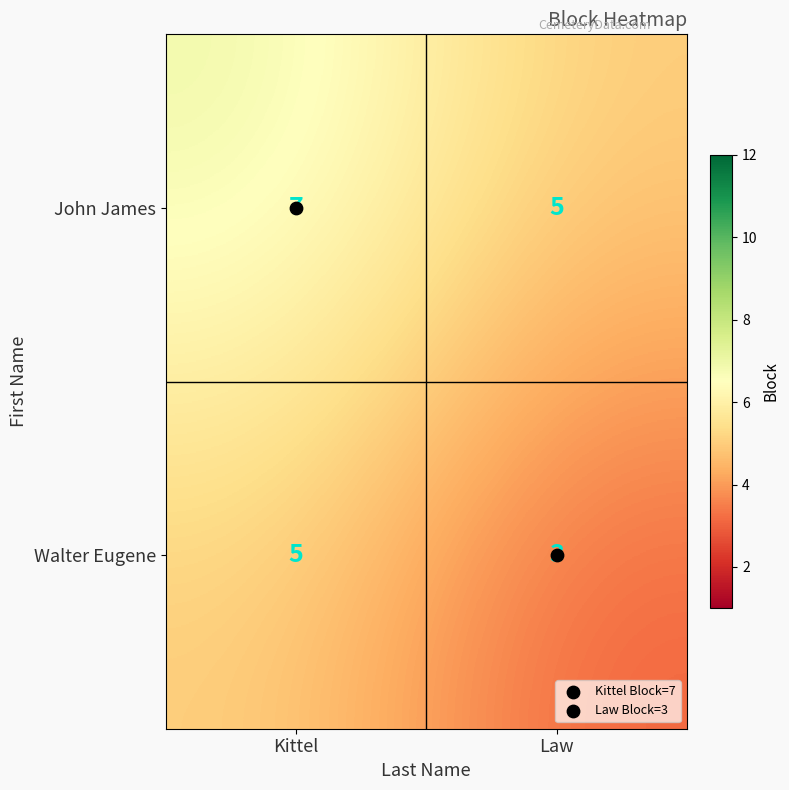

Which category has the lowest value in the Walter Eugene series?

Law